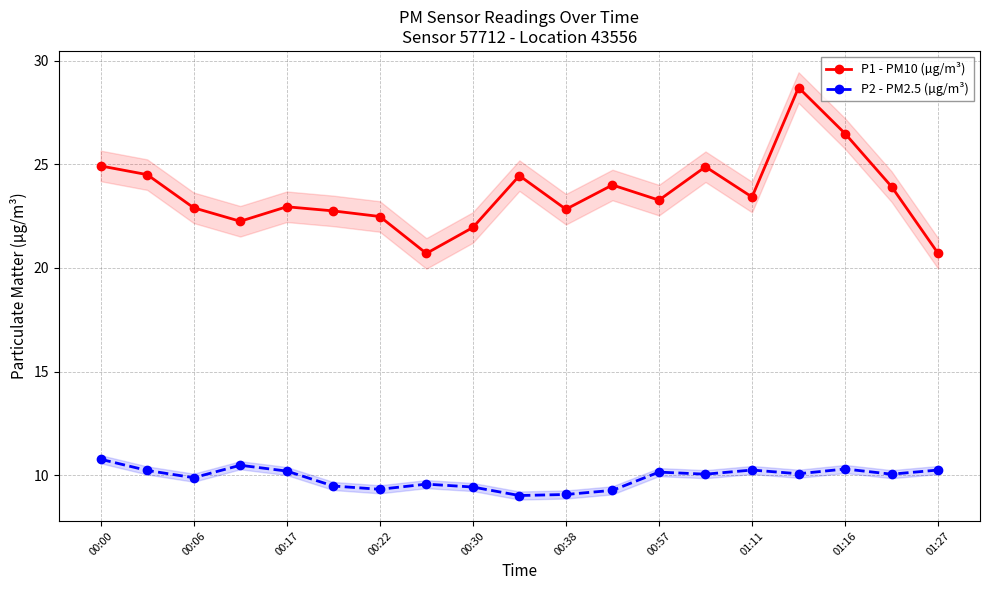

What value does the P2 - PM2.5 (µg/m³) series have at 00:30?

9.4